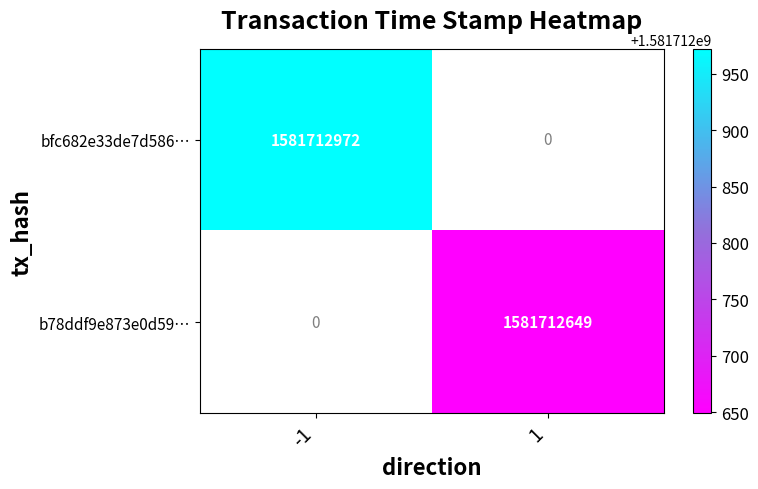

What is the sum of the b78ddf9e873e0d59… values at 1 and -1?

1581712649